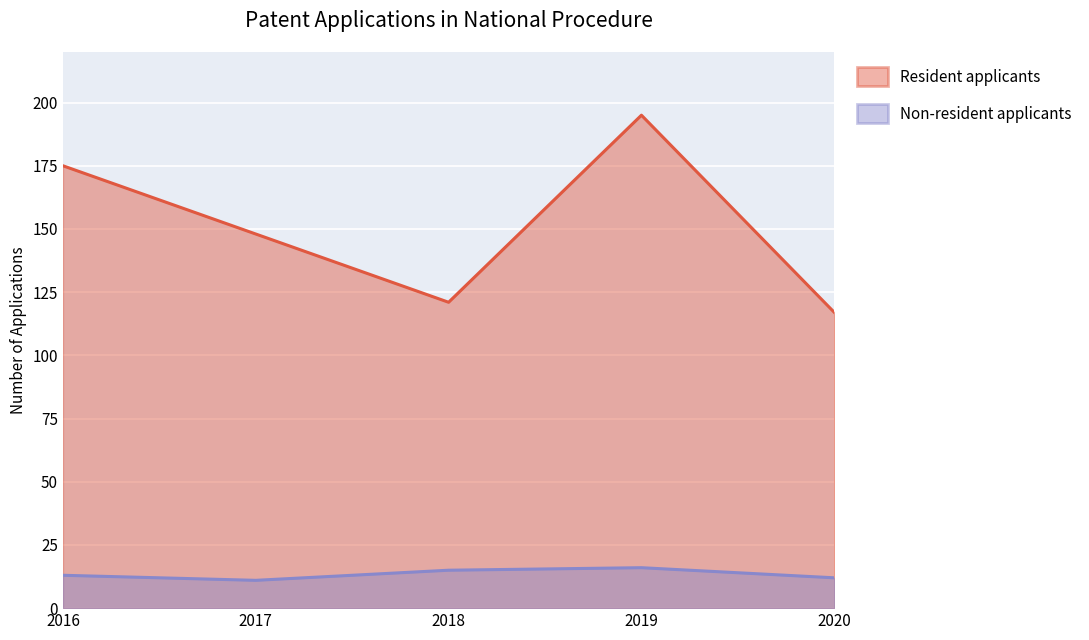

True or false: Non-resident applicants has a value of 23 at 2018.

False